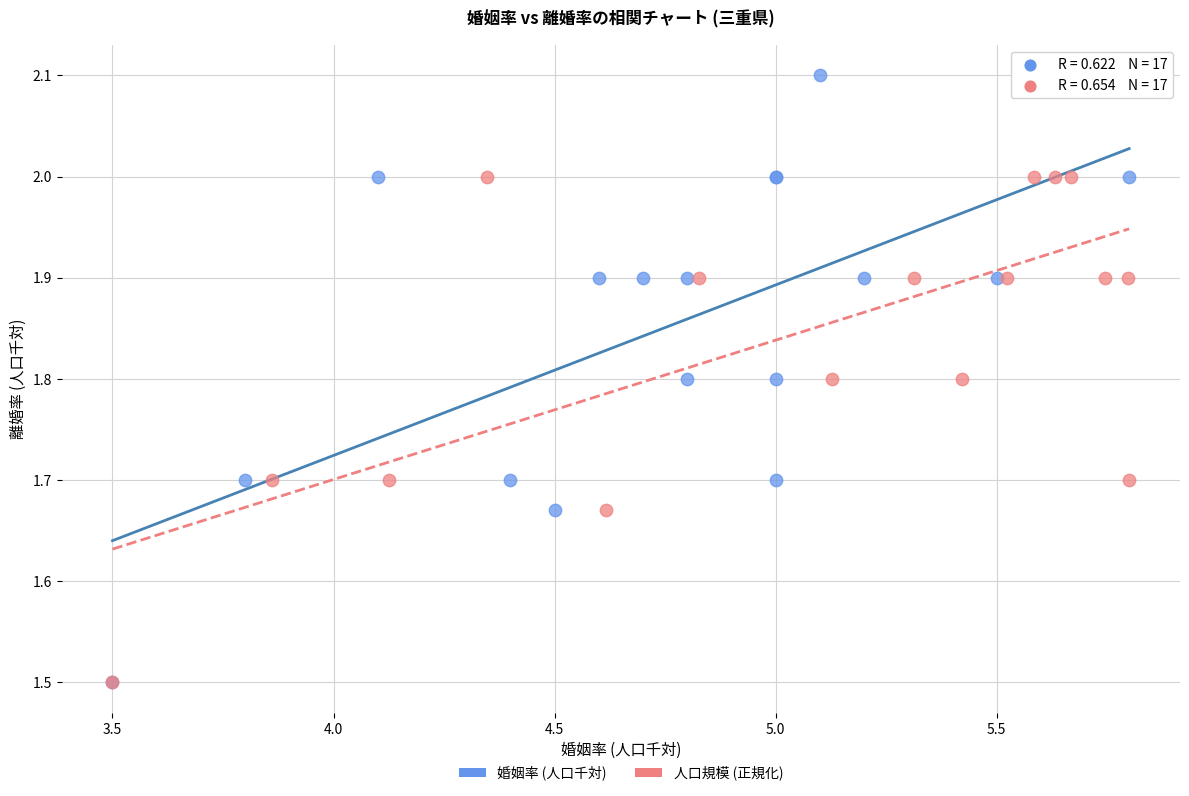

What are all the series names shown in the legend?

婚姻率 (人口千対), 人口規模 (正規化)